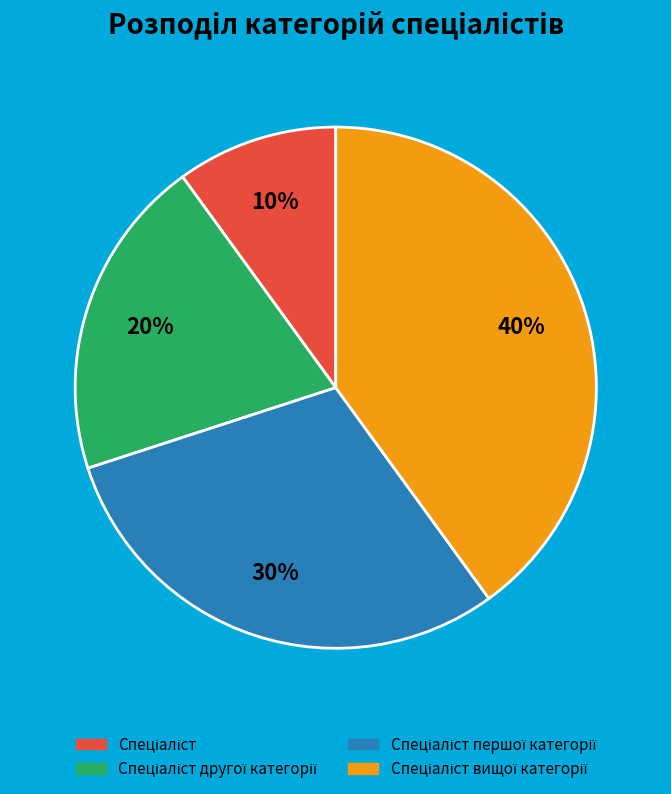

To the nearest percent, what is the difference between the largest and smallest slice percentages?

30%